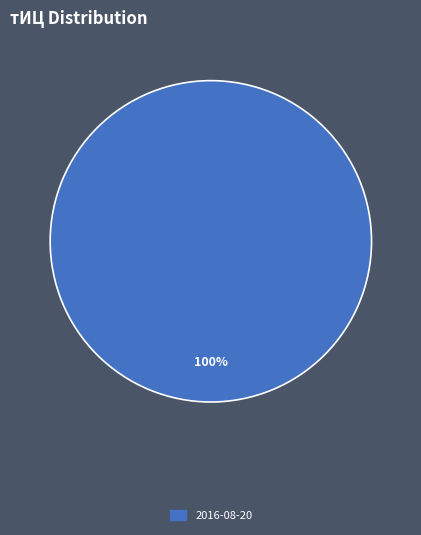

Is there a majority slice in this chart?

Yes